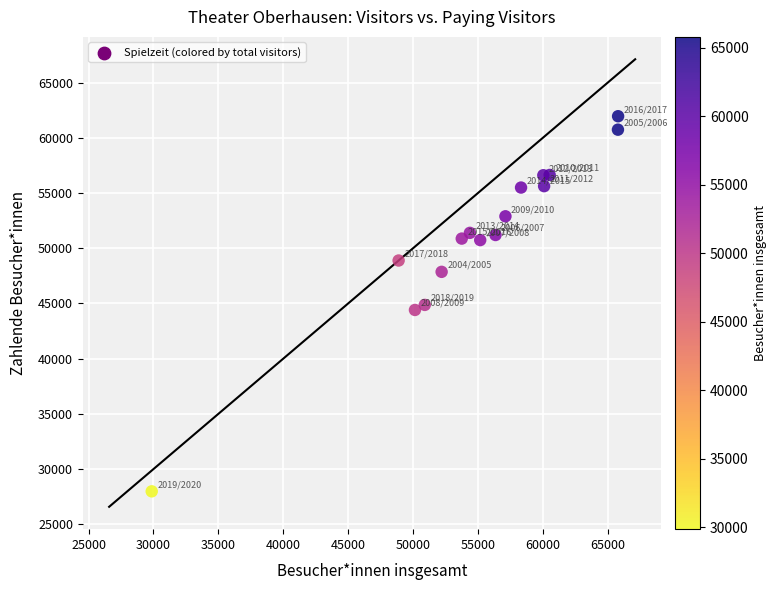

What is the range of X values (max minus min)?

35932